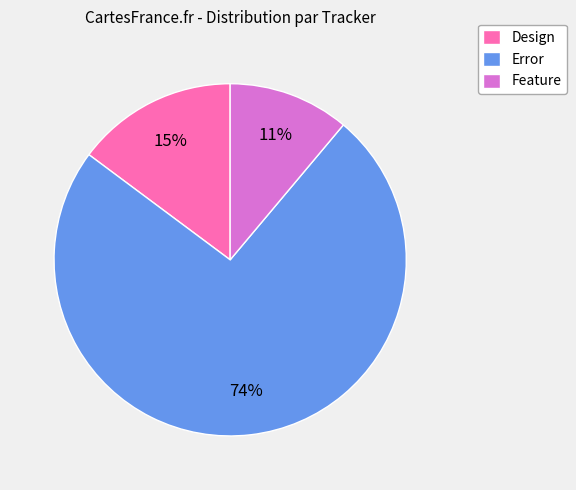

What percentage is the Design slice, to the nearest percent?

15%